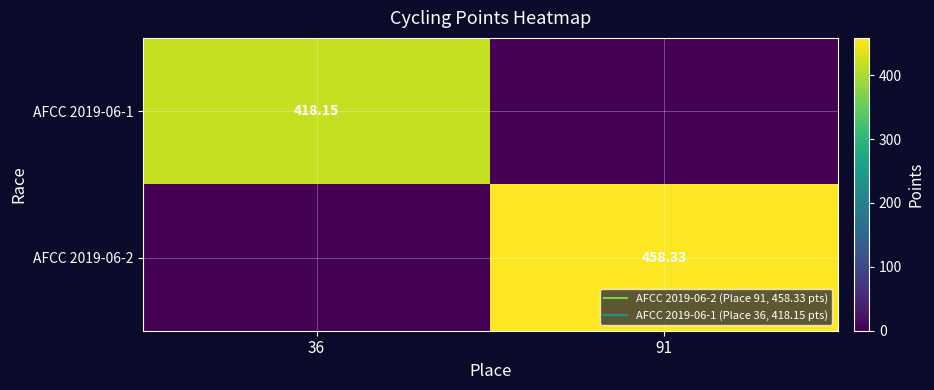

Is the value of AFCC 2019-06-2 at 91 greater than the value of AFCC 2019-06-1 at 36?

Yes